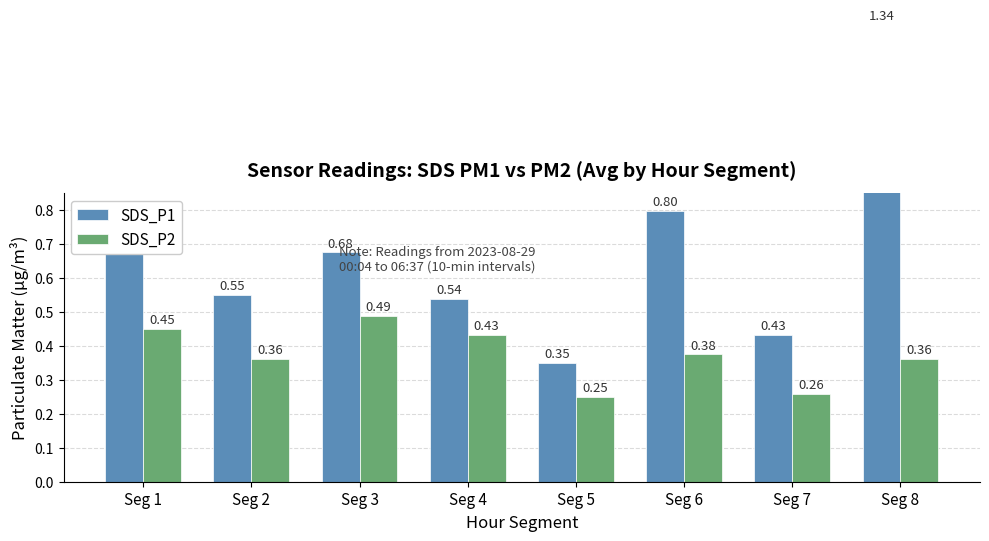

What are all the series names shown in the legend?

SDS_P1, SDS_P2